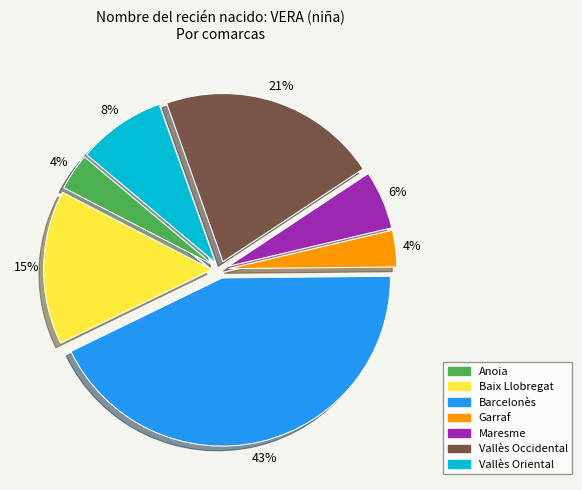

Is there a majority slice in this chart?

No